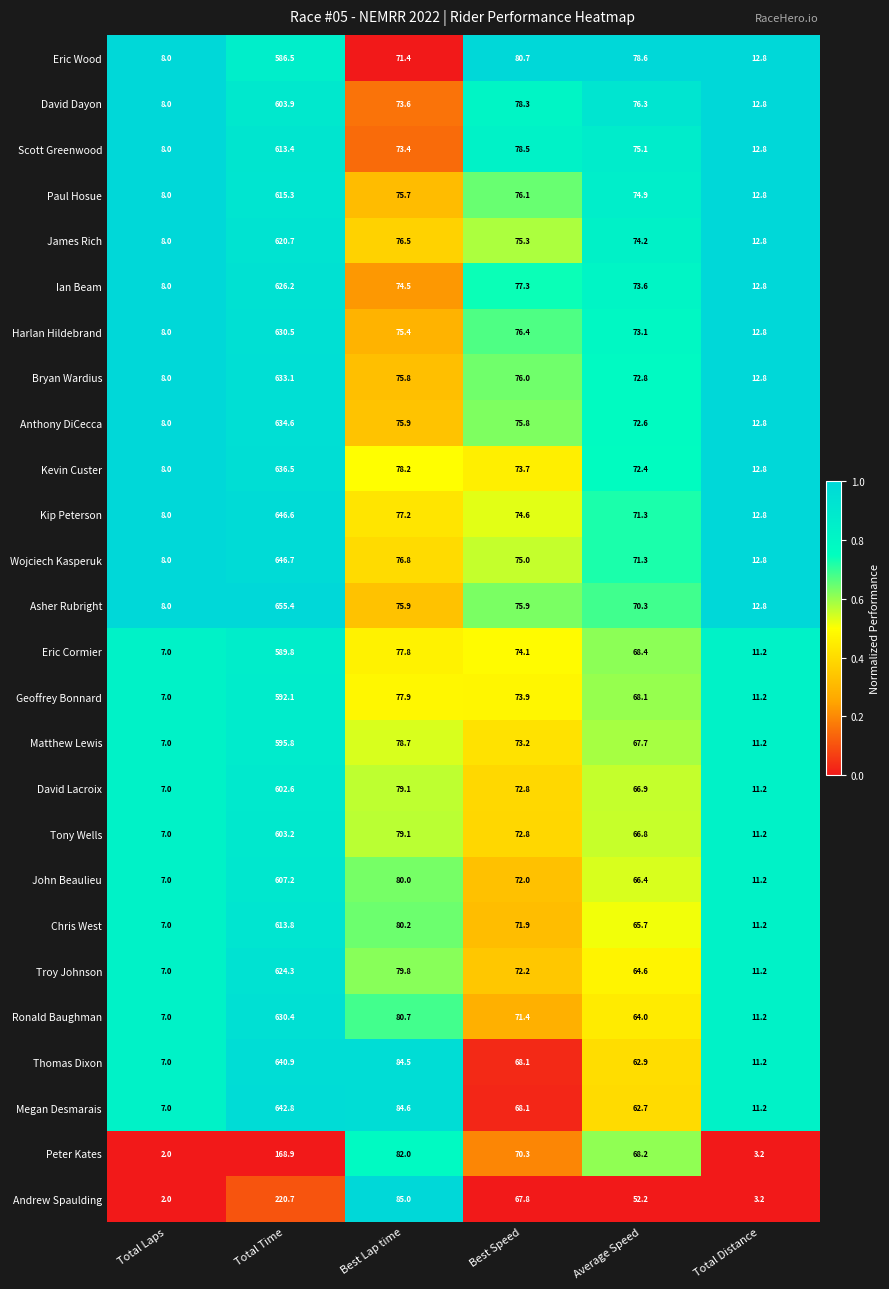

What is the lowest value of the David Lacroix series?

7.0